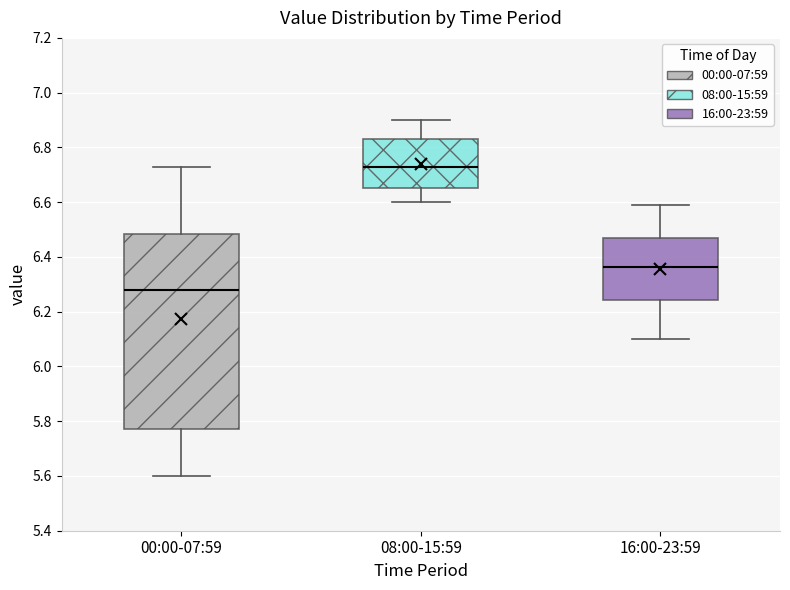

Which box's median line is the lowest?

00:00-07:59